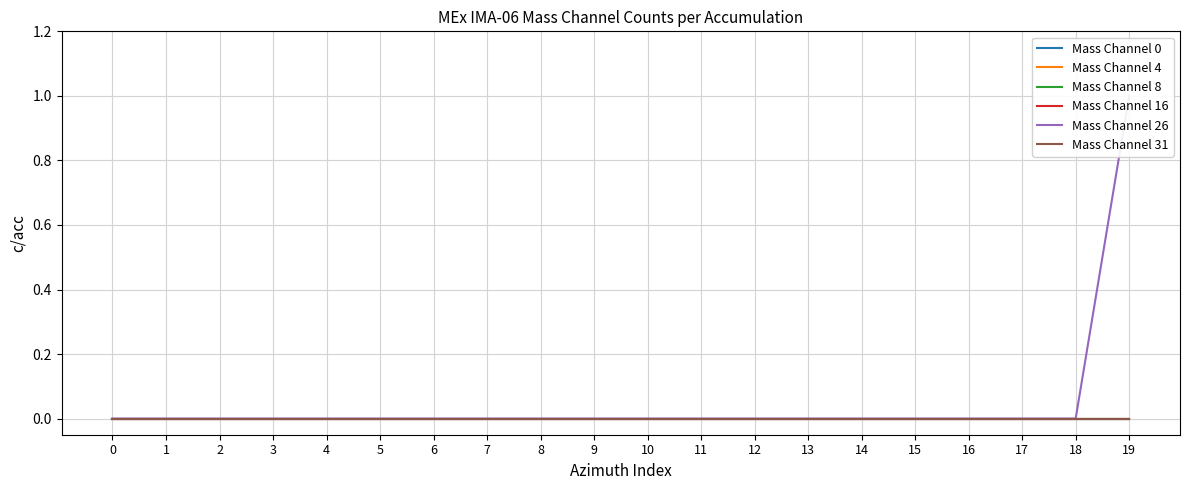

At 0, list the series in order from smallest to largest.

Mass Channel 0, Mass Channel 4, Mass Channel 8, Mass Channel 16, Mass Channel 26, Mass Channel 31